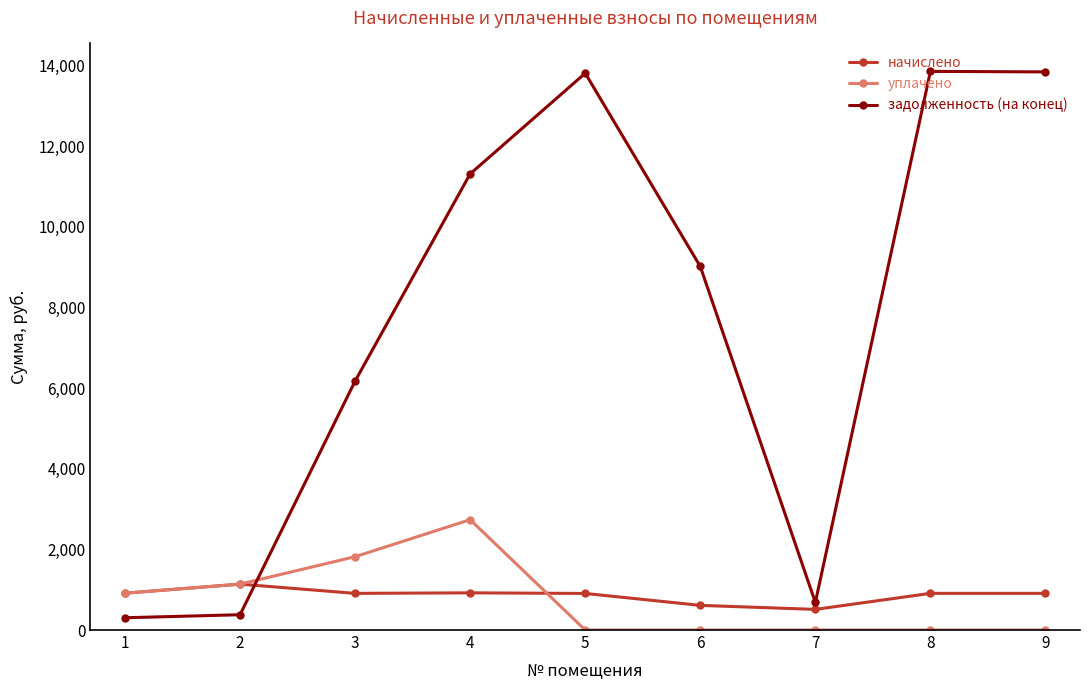

Where is the first local maximum for уплачено?

4